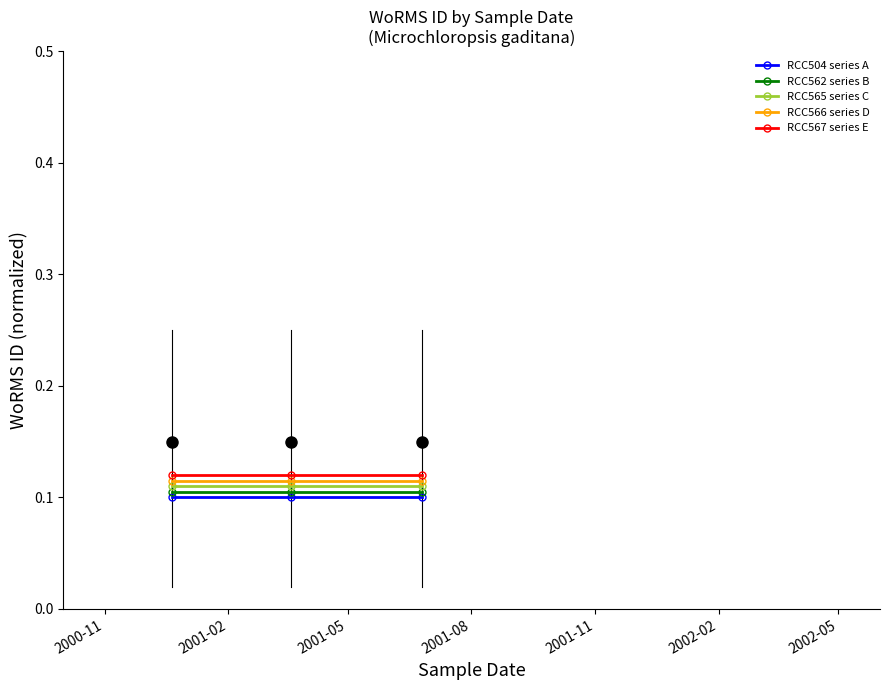

At how many categories does at least one series exceed 0?

3